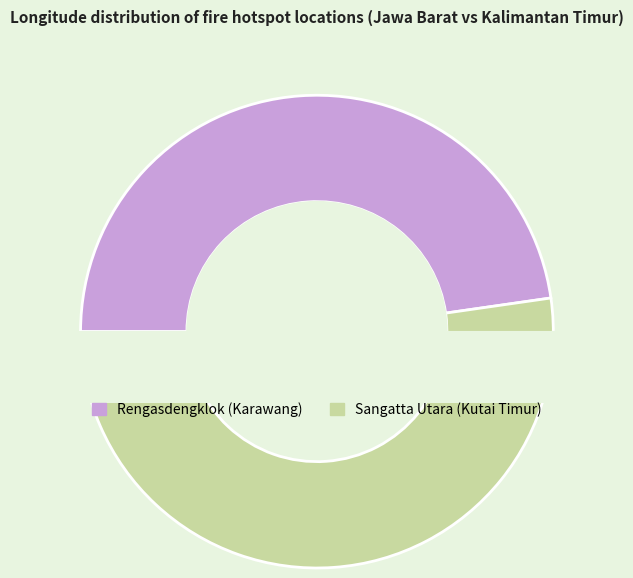

What is the smallest slice in the pie chart?

Rengasdengklok (Karawang)